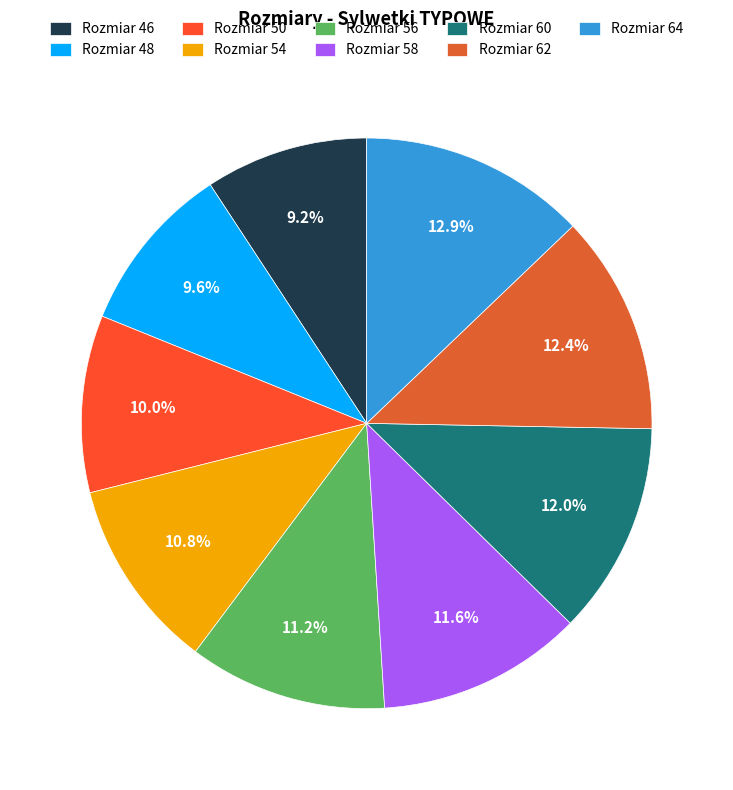

Count the number of slices in the pie.

9